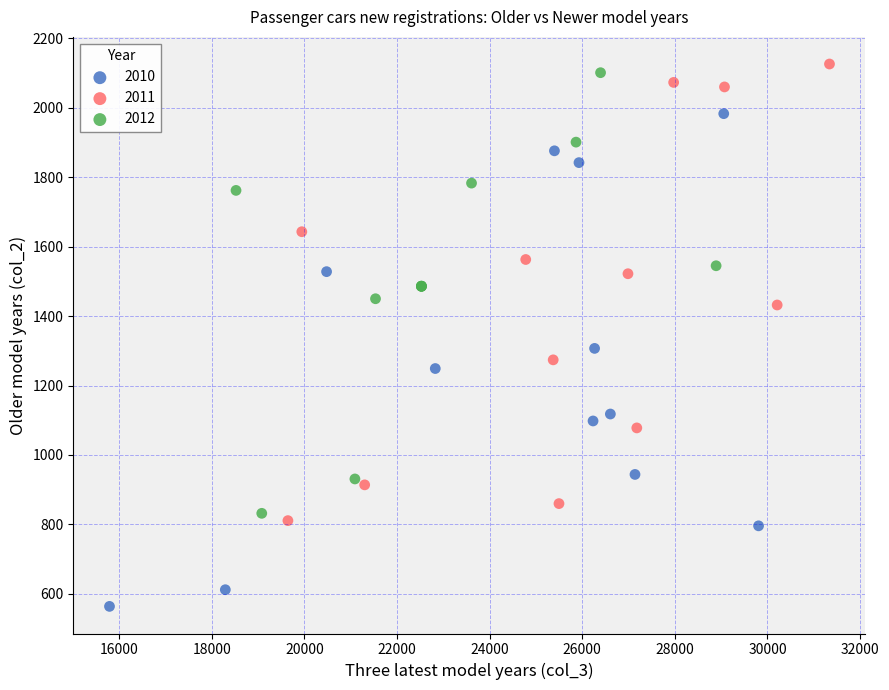

What are all the series names shown in the legend?

2010, 2011, 2012